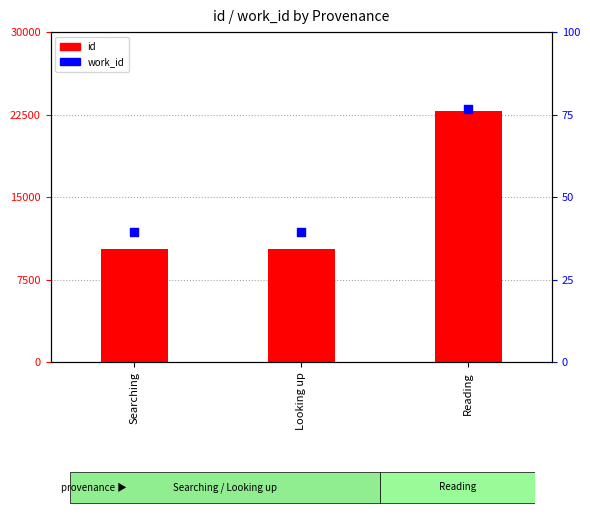

Which series reaches the minimum Y coordinate?

work_id